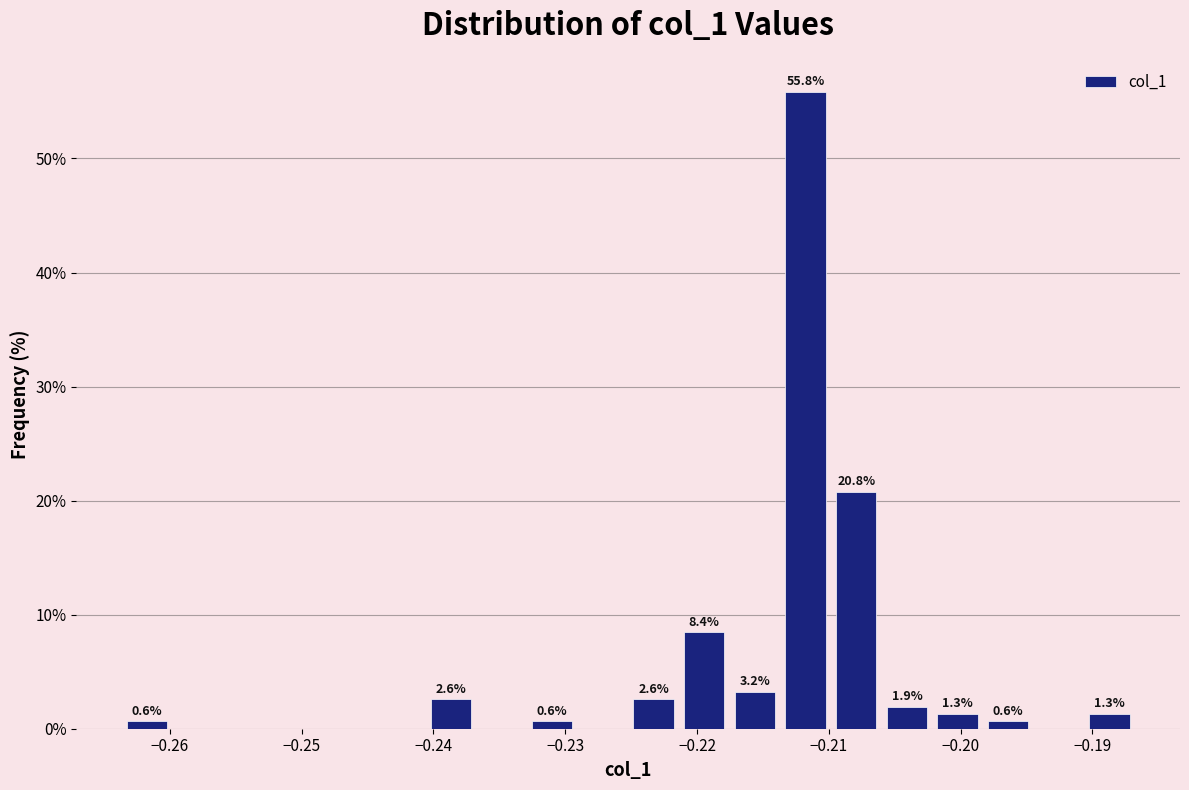

Read against the x-axis, roughly where is the centre of the tallest bar?

-0.212